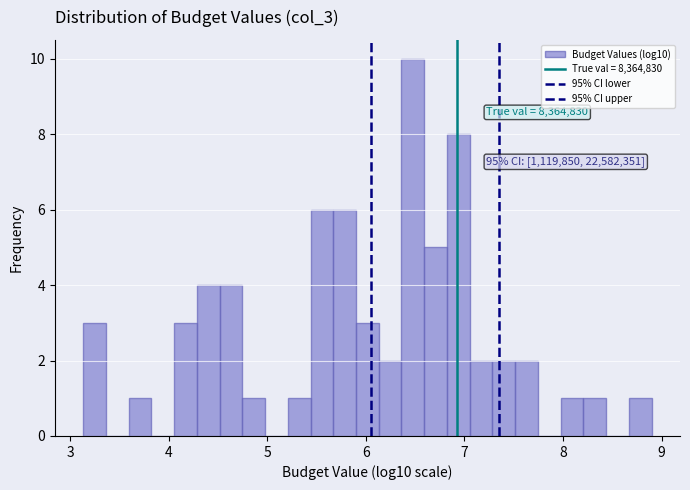

Around what value on the x-axis is the tallest bar? Give the approximate position of its centre, as read against the axis.

6.5